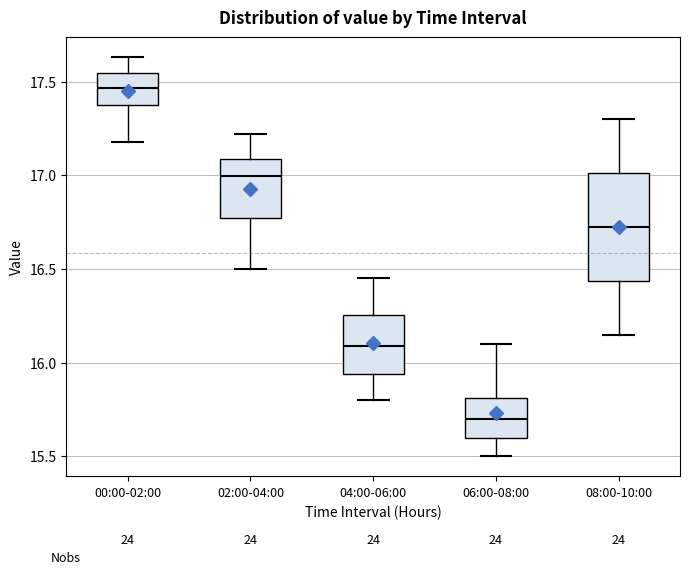

Comparing the boxes themselves (not the whiskers), which one is the tallest?

08:00-10:00